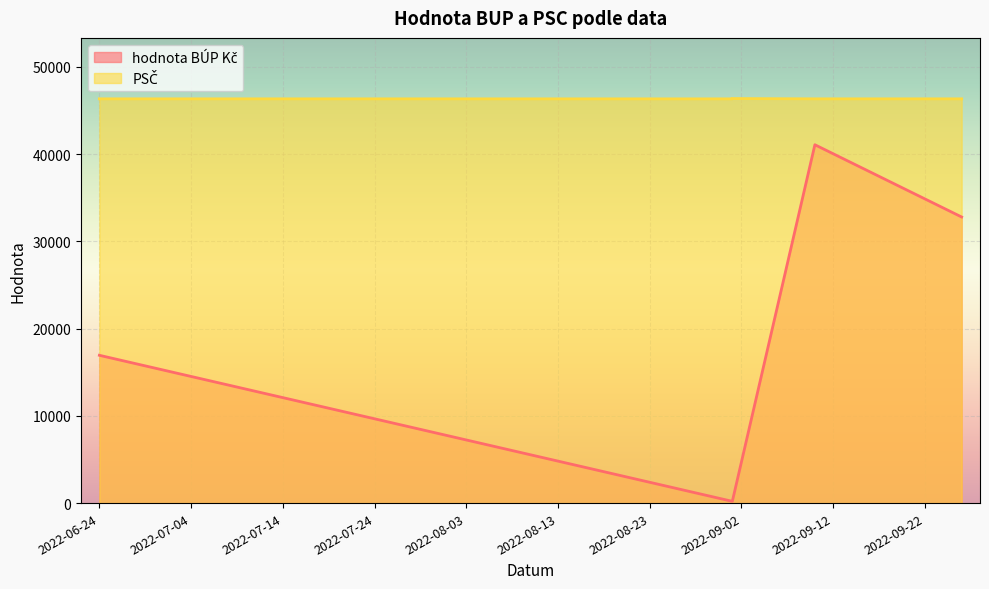

Which series has the largest total across all categories?

PSC